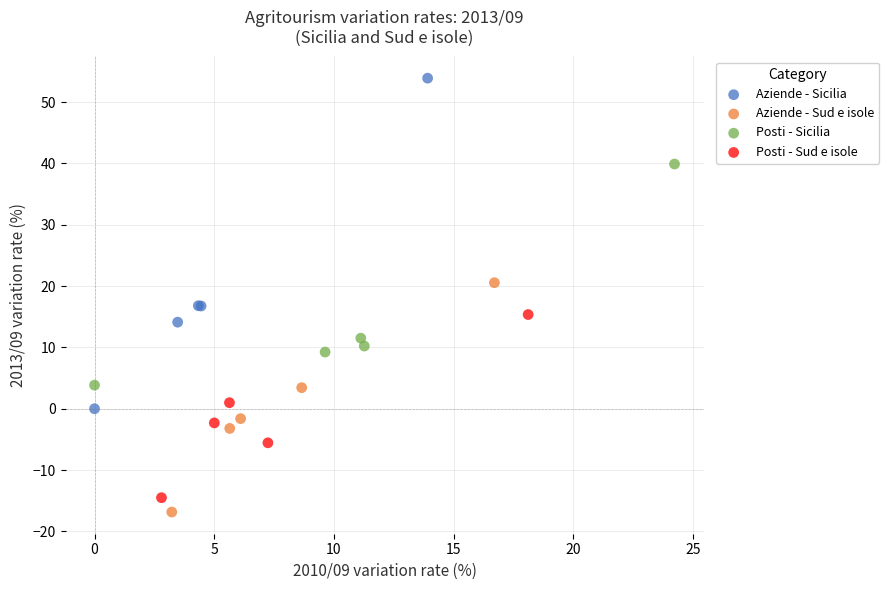

Which series reaches the maximum Y coordinate?

Aziende - Sicilia